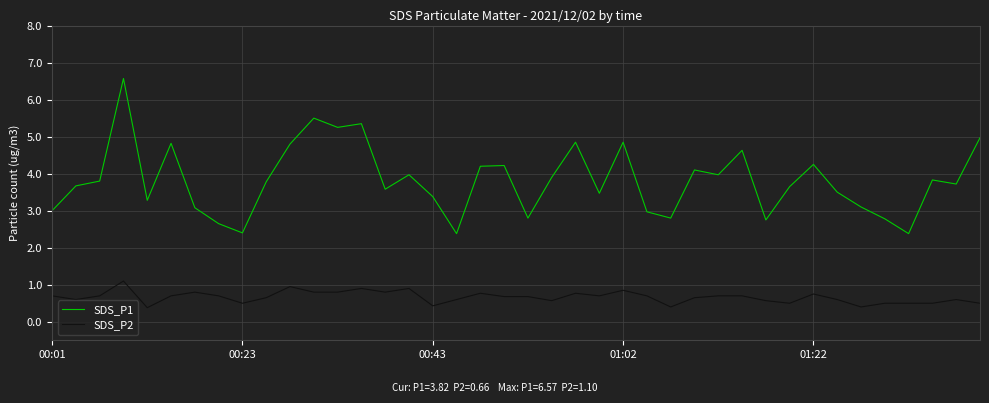

In SDS_P1, how many points are higher than both neighbors (excluding endpoints)?

12